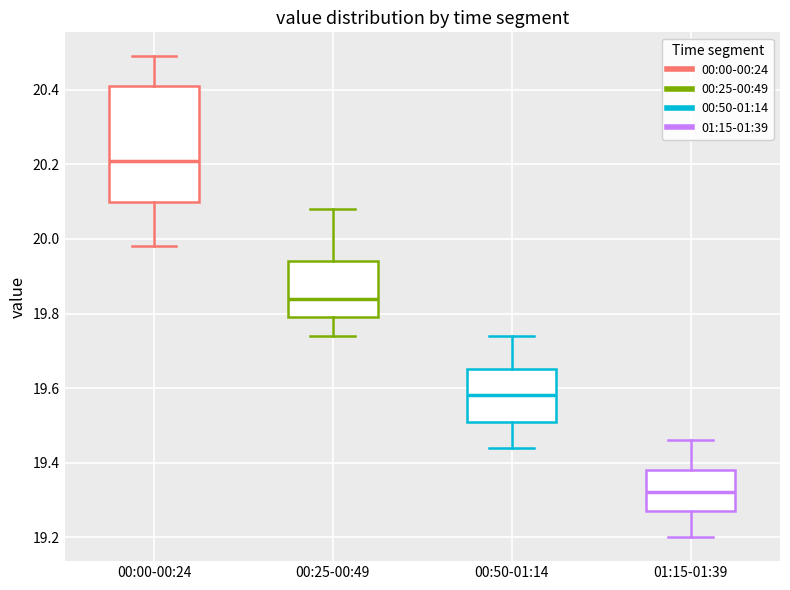

Reading left to right, read every box against the y-axis: the position of its median line, the range the box covers, and the ends of its whiskers. The values are not printed on the chart, so give them approximately, as read against the axis.

00:00-00:24: median 20.22, box 20.10 to 20.42, whiskers 19.98 to 20.50
00:25-00:49: median 19.84, box 19.80 to 19.94, whiskers 19.74 to 20.08
00:50-01:14: median 19.58, box 19.52 to 19.66, whiskers 19.44 to 19.74
01:15-01:39: median 19.32, box 19.28 to 19.38, whiskers 19.20 to 19.46